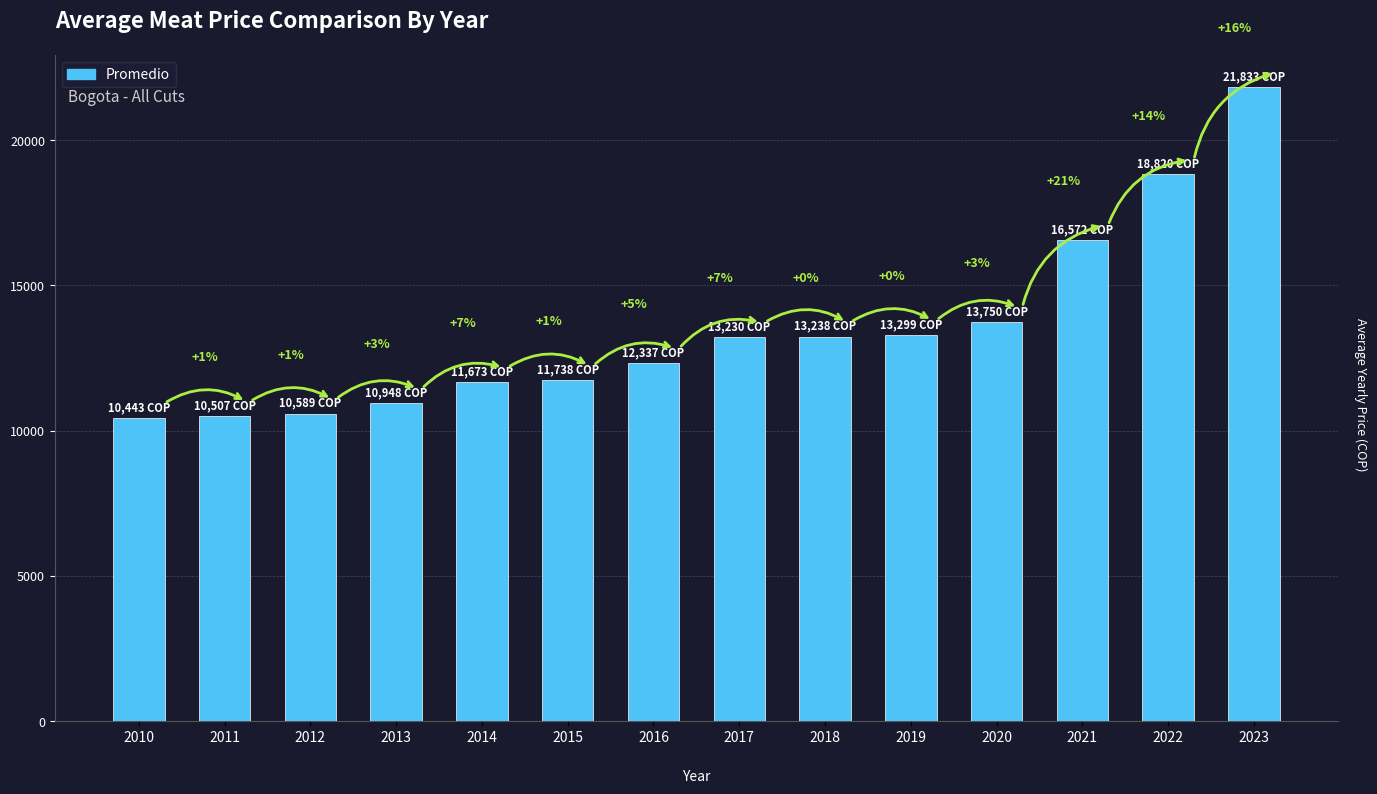

What is the sum of the values at 2011 and 2016?

22843.5